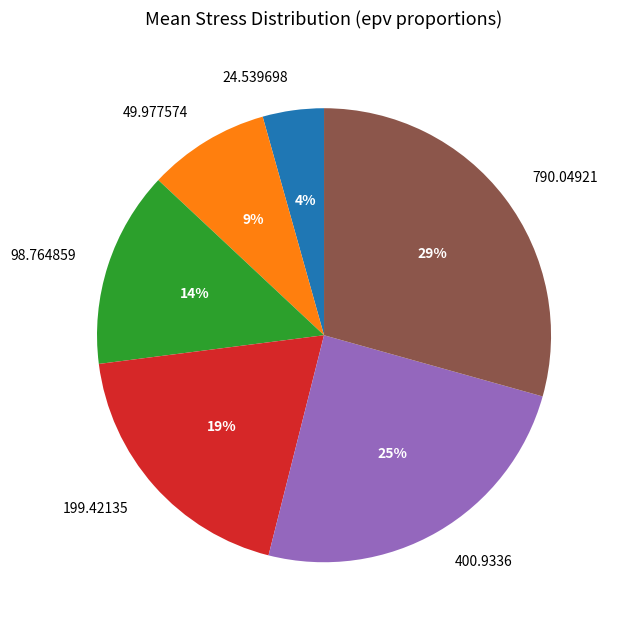

How many segments does this pie chart have?

6